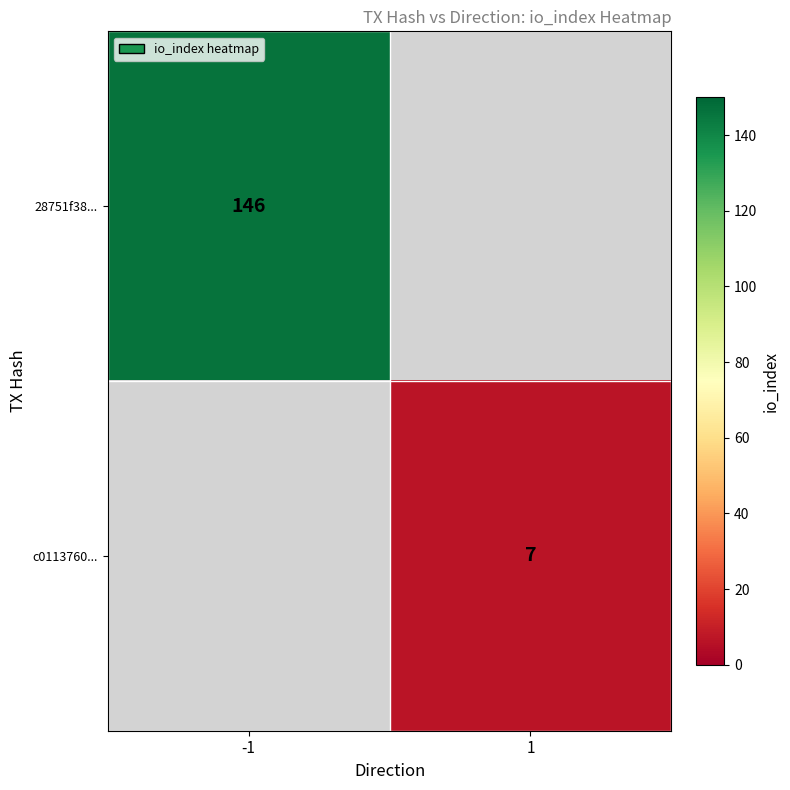

At how many categories does at least one series exceed 21?

1